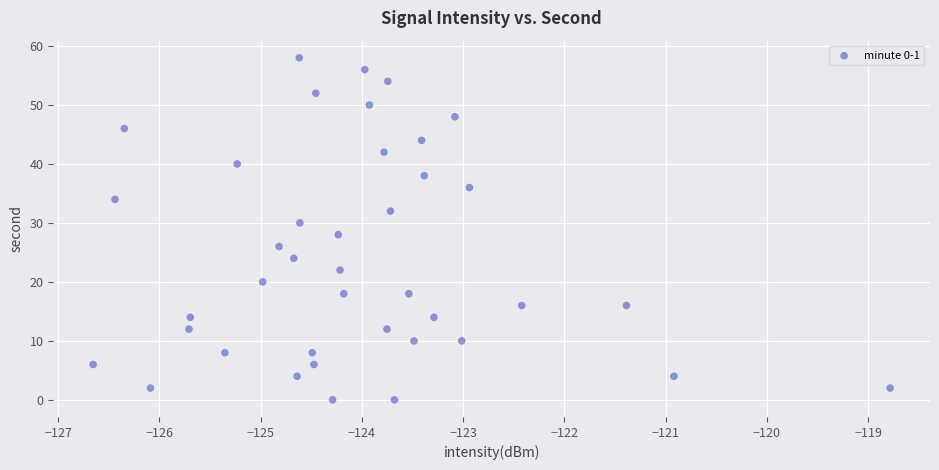

What is the range of Y values (max minus min)?

58